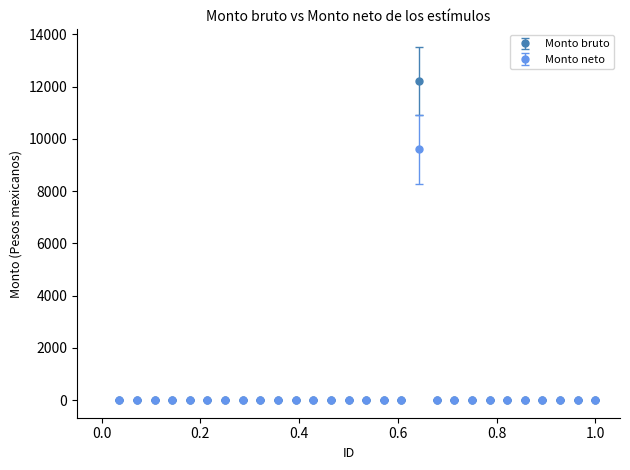

Which series has the largest range (max minus min)?

Monto bruto